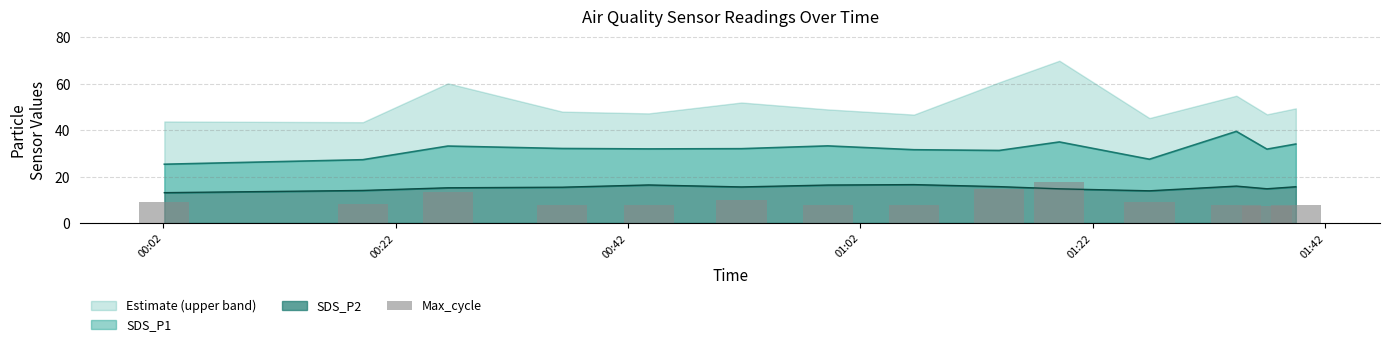

What position from the right is 2022/10/25 00:51:45?

9